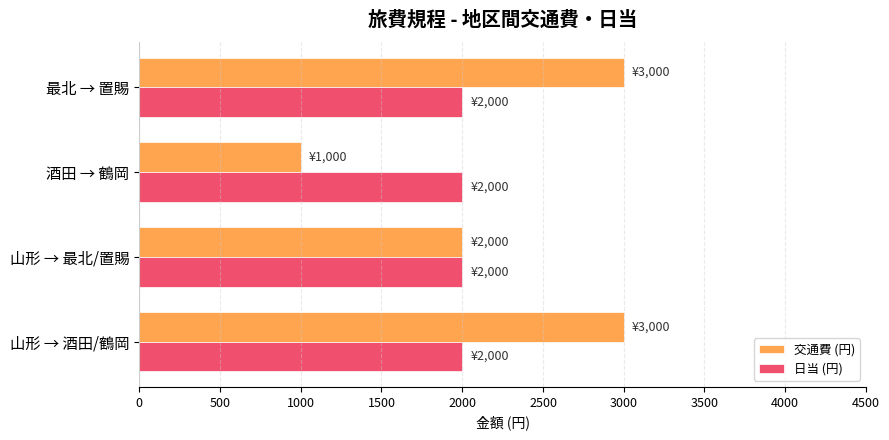

Which category has the lowest value in the 交通費 (円) series?

酒田 → 鶴岡